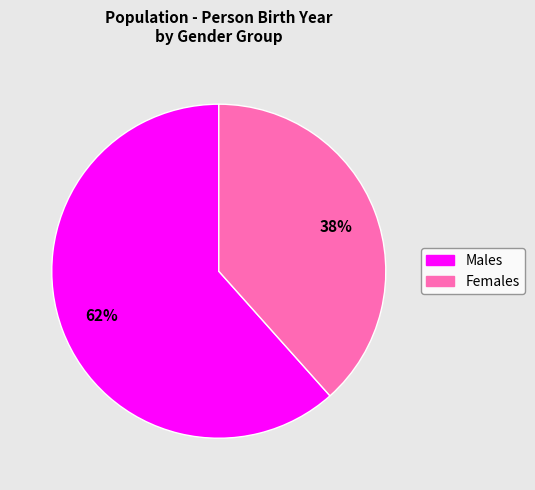

True or false: Females accounts for 24% of the total.

False